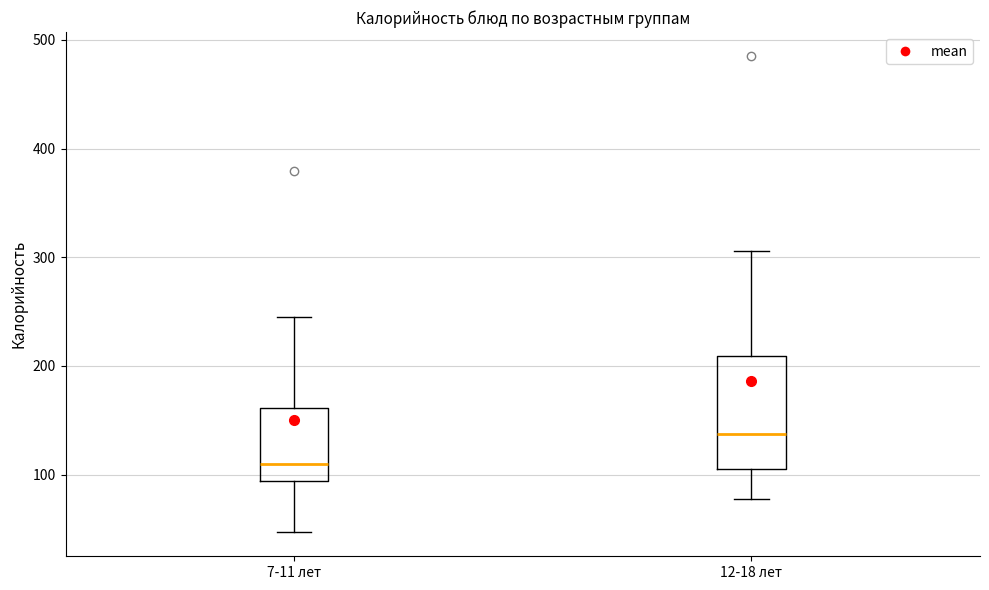

Reading left to right, read every box against the y-axis: the position of its median line, the range the box covers, and the ends of its whiskers. The values are not printed on the chart, so give them approximately, as read against the axis.

7-11 лет: median 110, box 90 to 160, whiskers 50 to 240
12-18 лет: median 140, box 100 to 210, whiskers 80 to 310